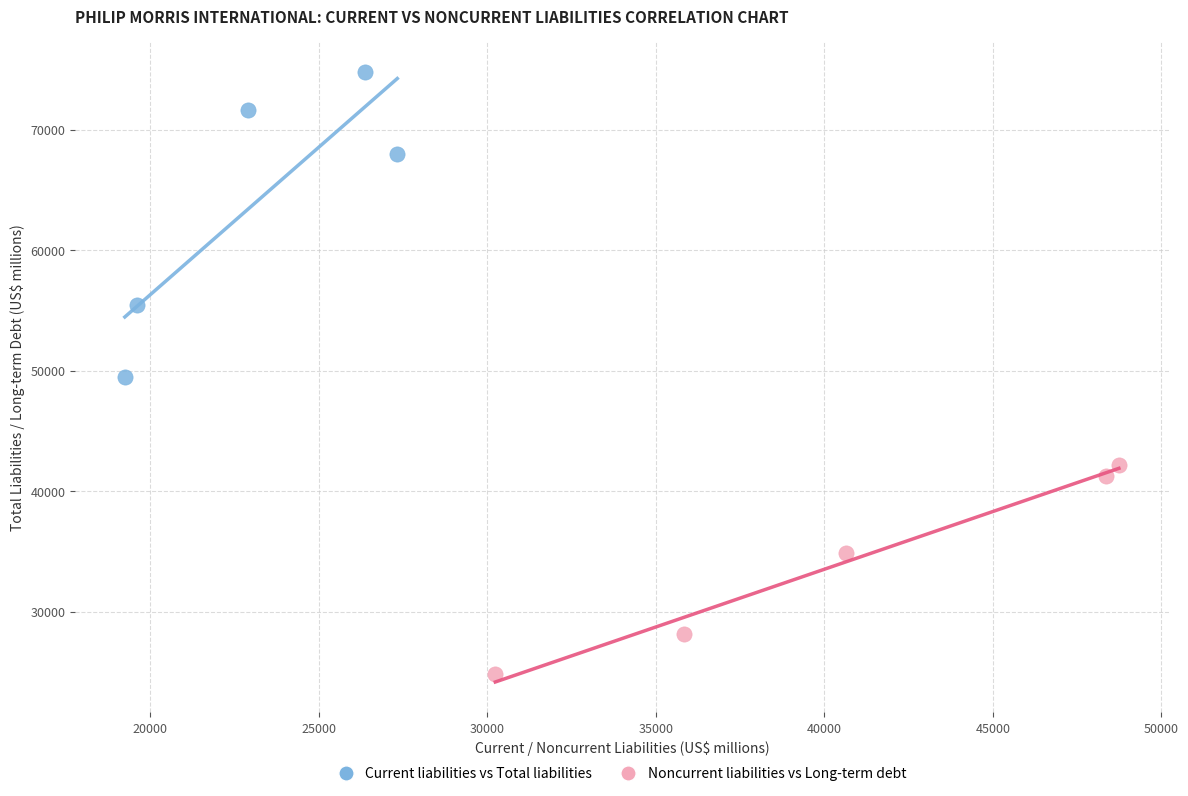

Which series reaches the minimum Y coordinate?

Noncurrent liabilities vs Long-term debt